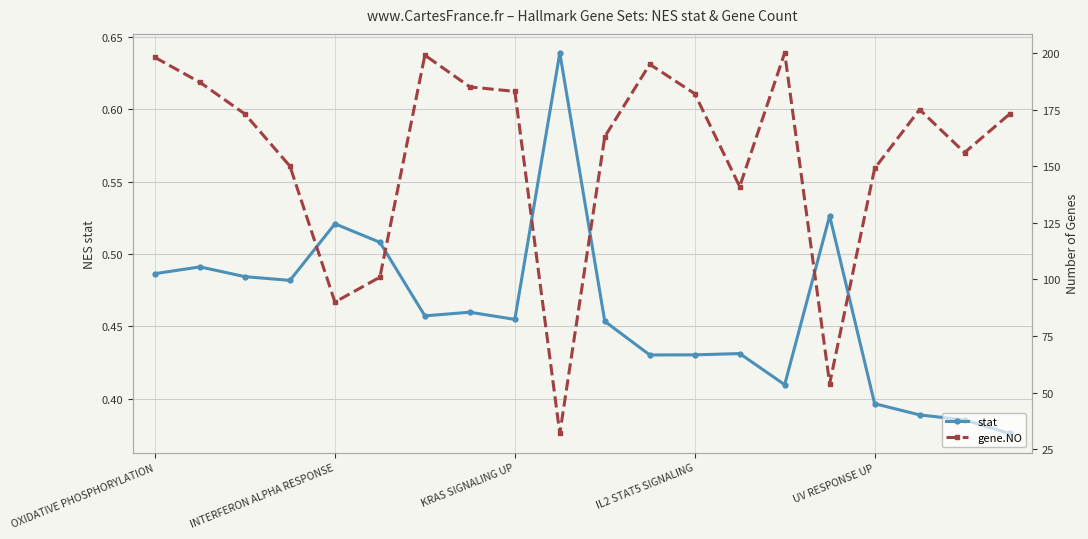

True or false: stat and gene.NO cross at least once.

False